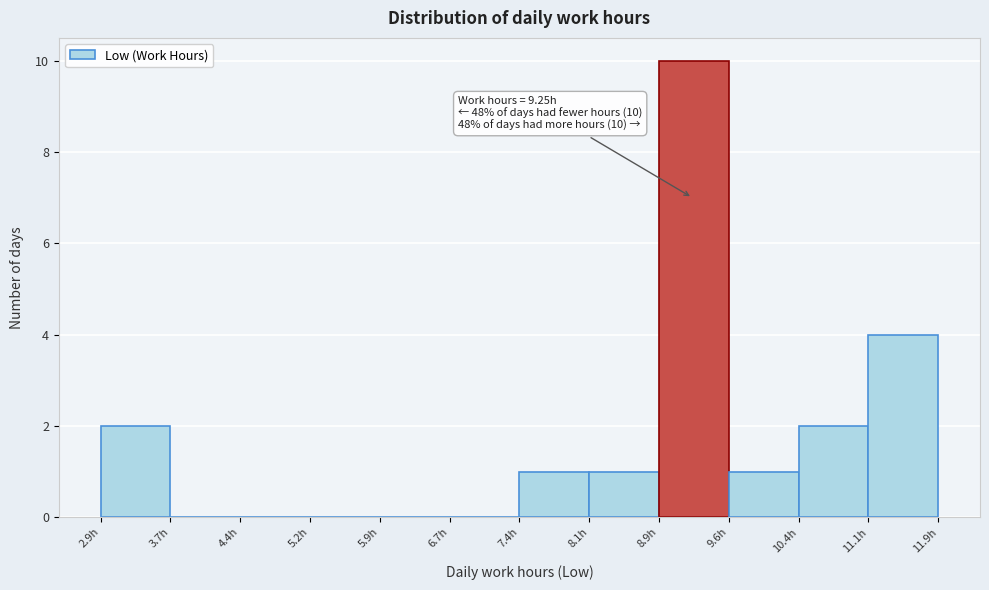

Which range on the x-axis has the tallest bar?

8.9 to 9.6